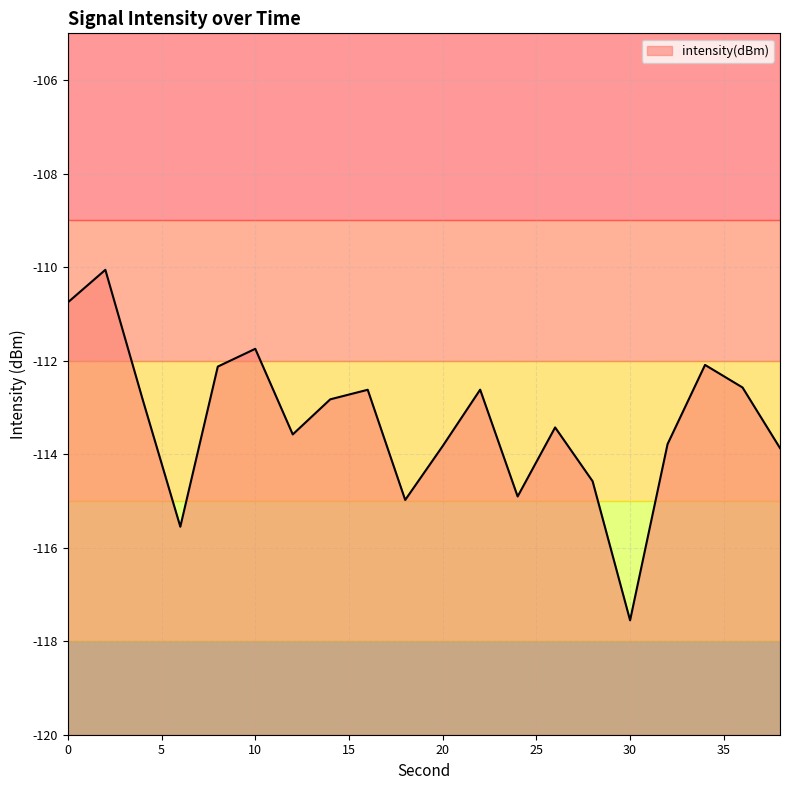

What is the change in value from 10 to 24?

-3.2